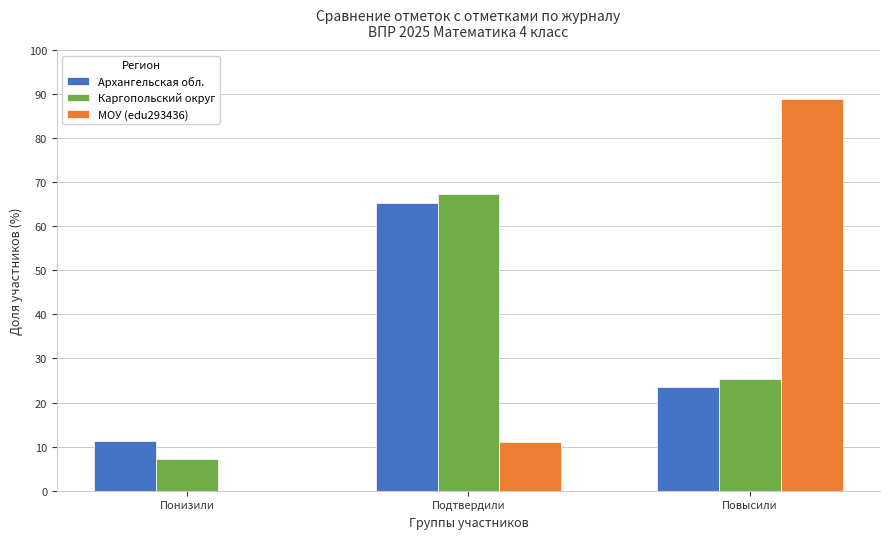

At which label is МОУ (edu293436) closest to 44?

Подтвердили